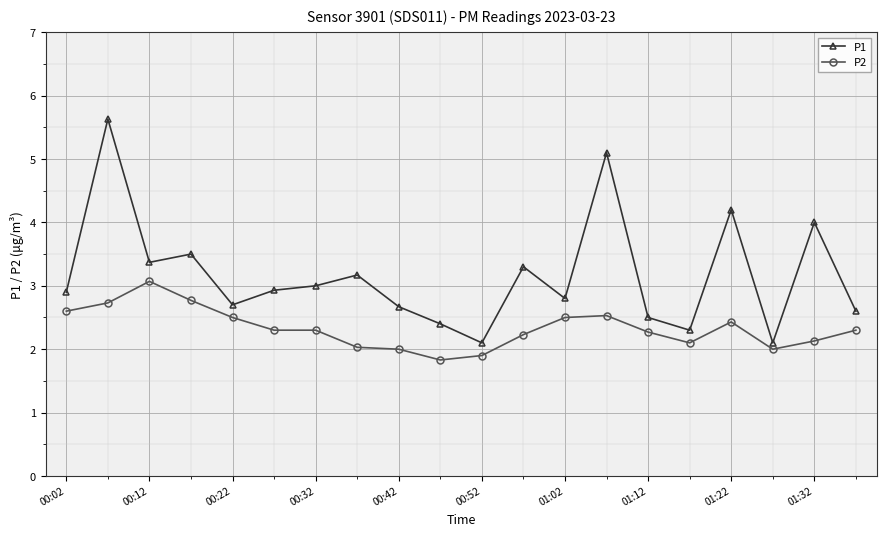

What are all the series names shown in the legend?

P1, P2